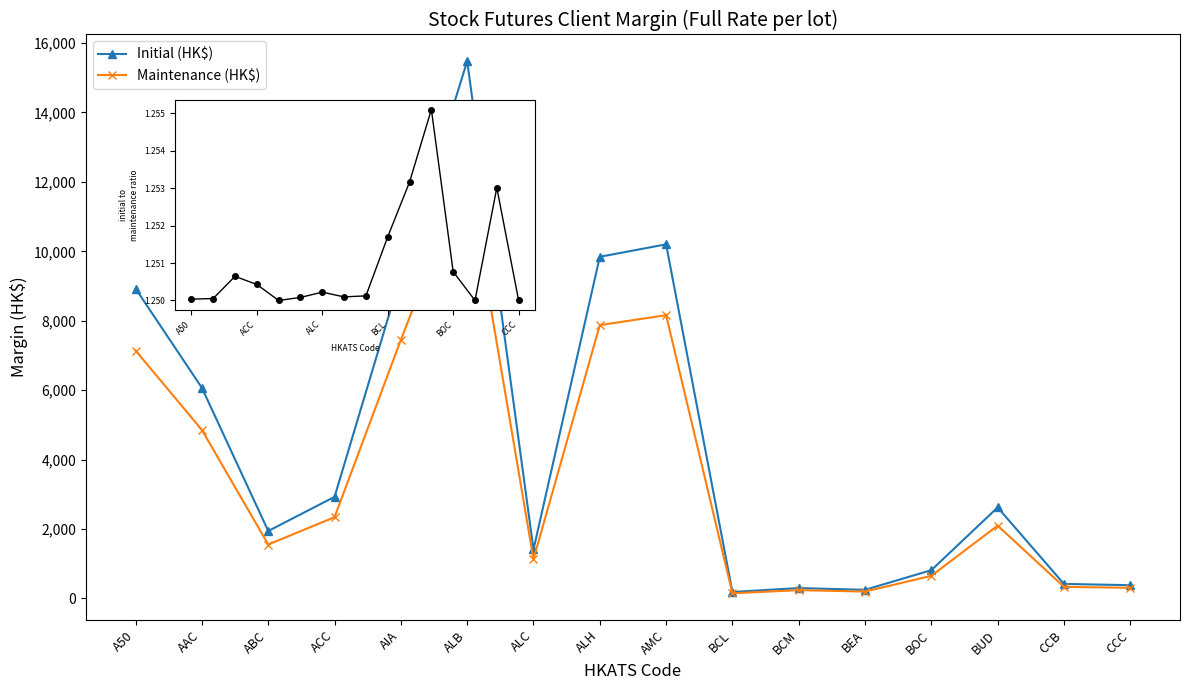

At how many categories does at least one series exceed 15044?

1